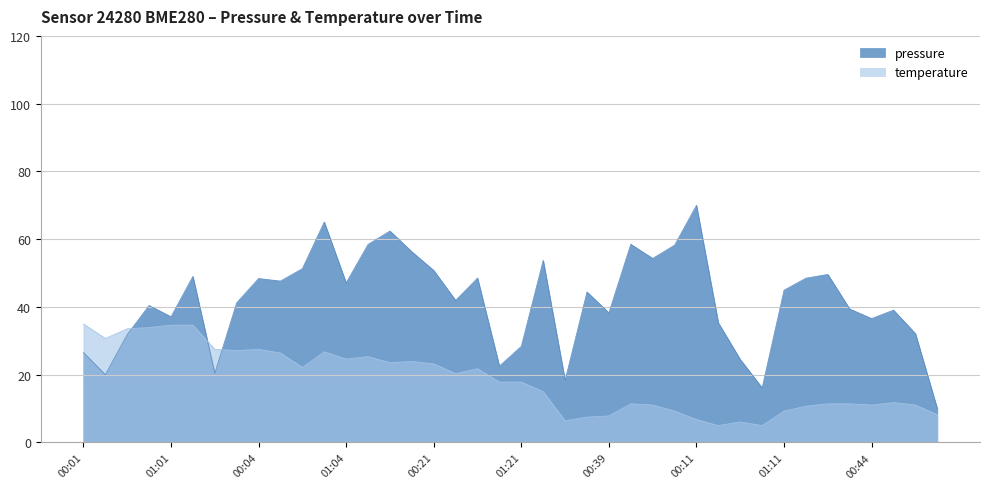

Reading left to right, what are all the values shown in this chart?

pressure: 26.6	20.0	31.9	40.4	37.1	49.0	20.4	41.2	48.4	47.7	51.3	65.1	47.1	58.5	62.4	56.3	50.8	41.9	48.5	22.6	28.4	53.8	18.4	44.4	38.3	58.5	54.3	58.2	70.0	35.3	24.5	16.2	45.0	48.5	49.6	39.4	36.6	39.1	32.1	10.0
temperature: 35.0	30.7	33.6	33.9	34.6	34.6	27.5	27.1	27.5	26.4	22.1	26.8	24.6	25.4	23.6	23.9	23.2	20.4	21.8	17.9	17.9	15.0	6.4	7.5	7.9	11.4	11.1	9.3	6.8	5.0	6.1	5.0	9.3	10.7	11.4	11.4	11.1	11.8	11.1	8.2